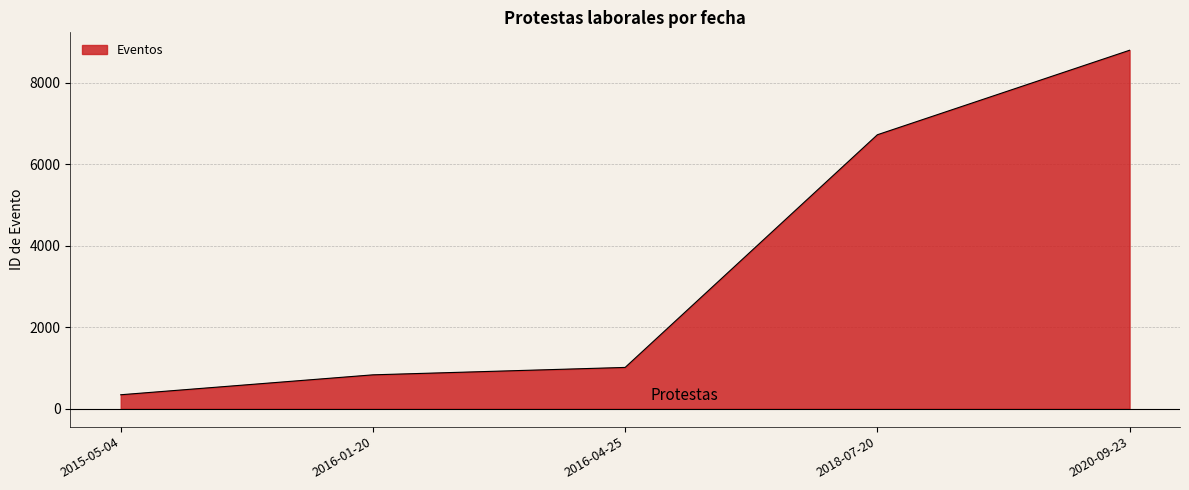

Which has a higher value, 2016-04-25 or 2020-09-23?

2020-09-23